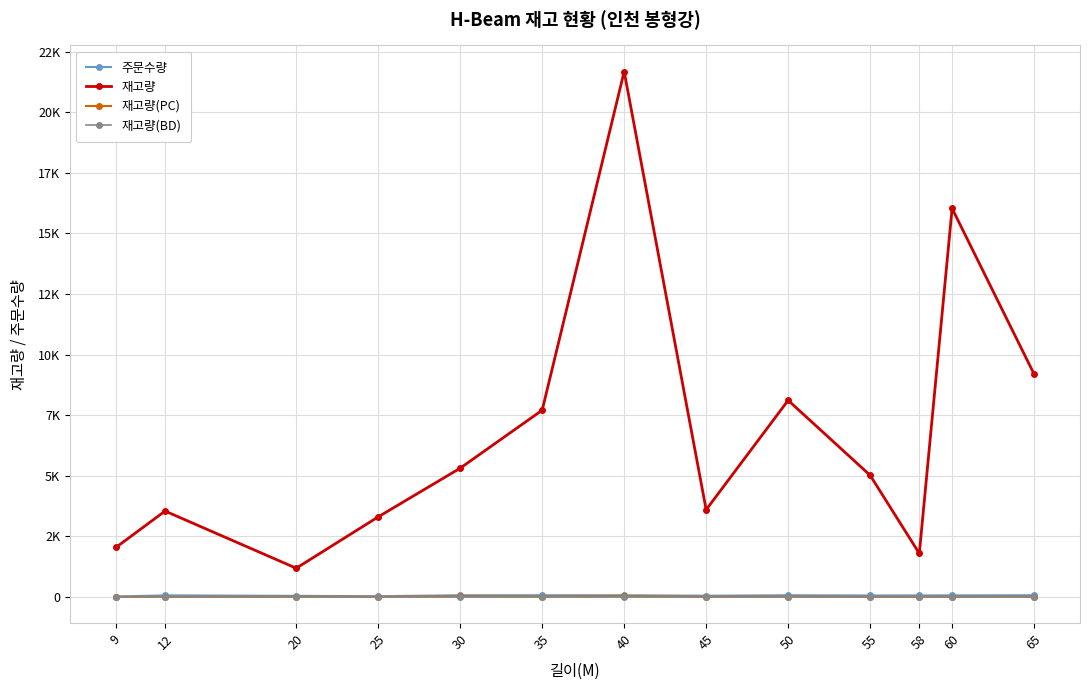

Is the value of 재고량(PC) at 50 greater than the value of 주문수량 at 60?

No